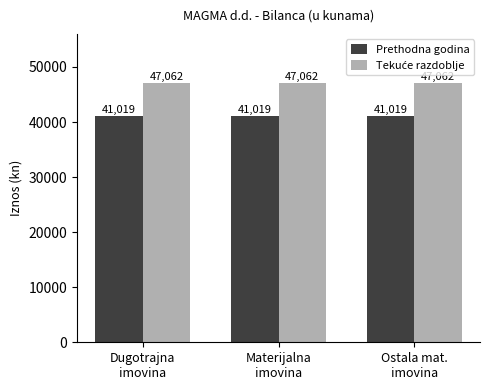

At how many categories does at least one series exceed 47013?

3